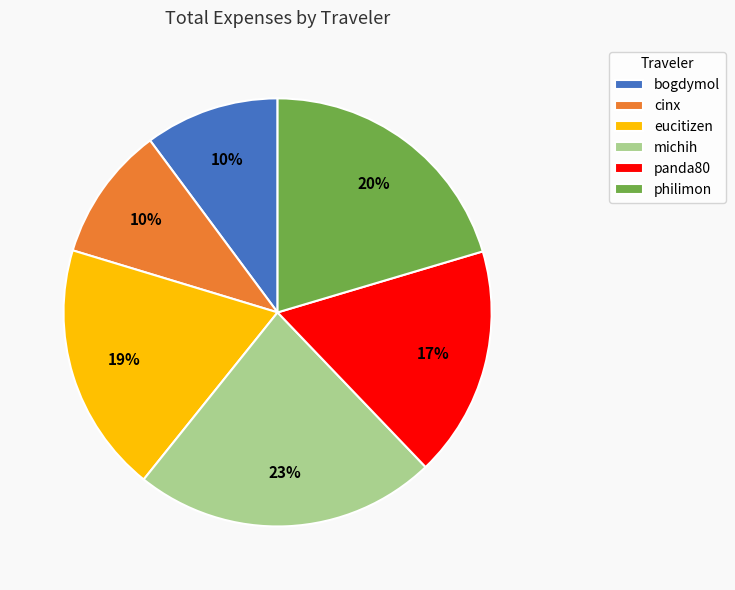

To the nearest percent, what percentage of the pie is eucitizen?

19%